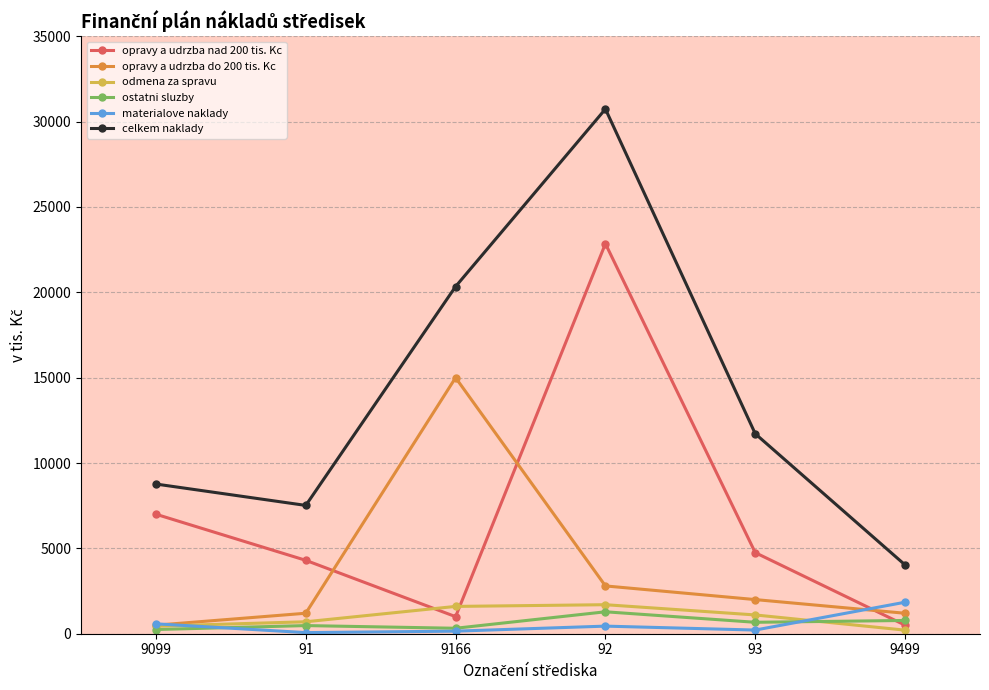

What is the value of the opravy a udrzba nad 200 tis. Kc point at the 3rd from the left?

1000.0